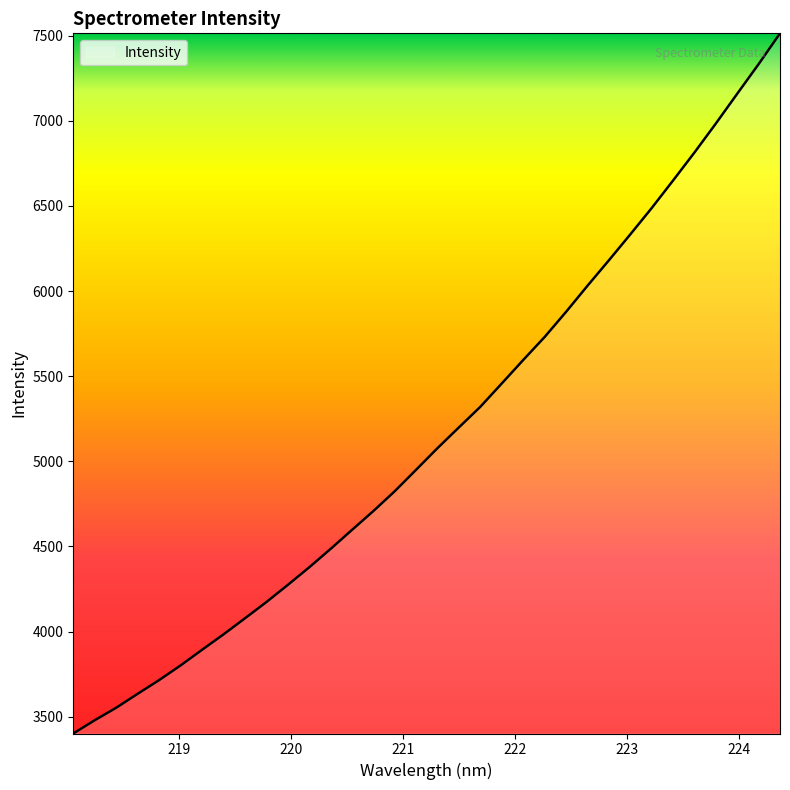

What is the greatest value displayed?

7513.5